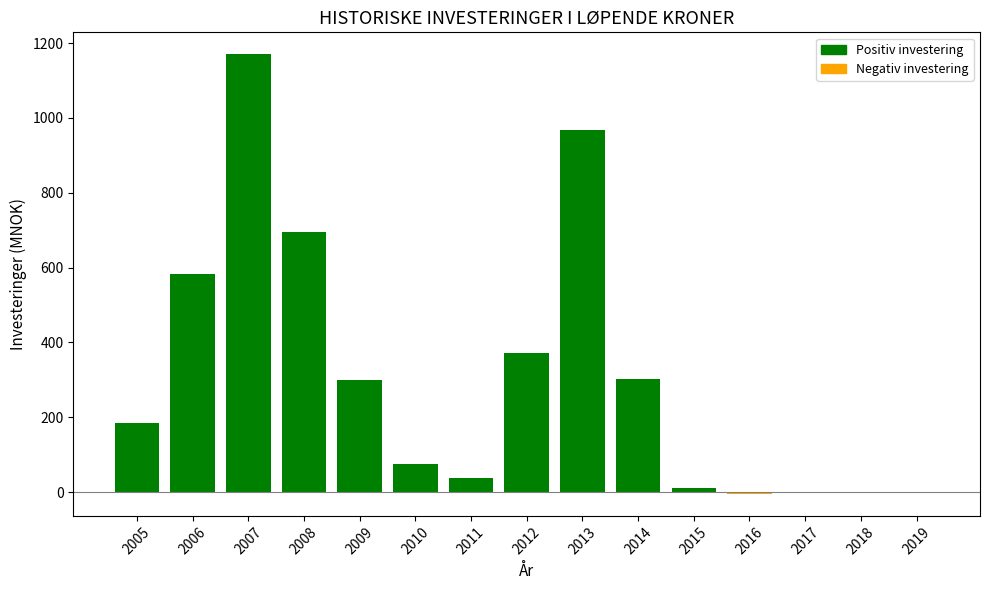

Count the number of categories in the chart.

15